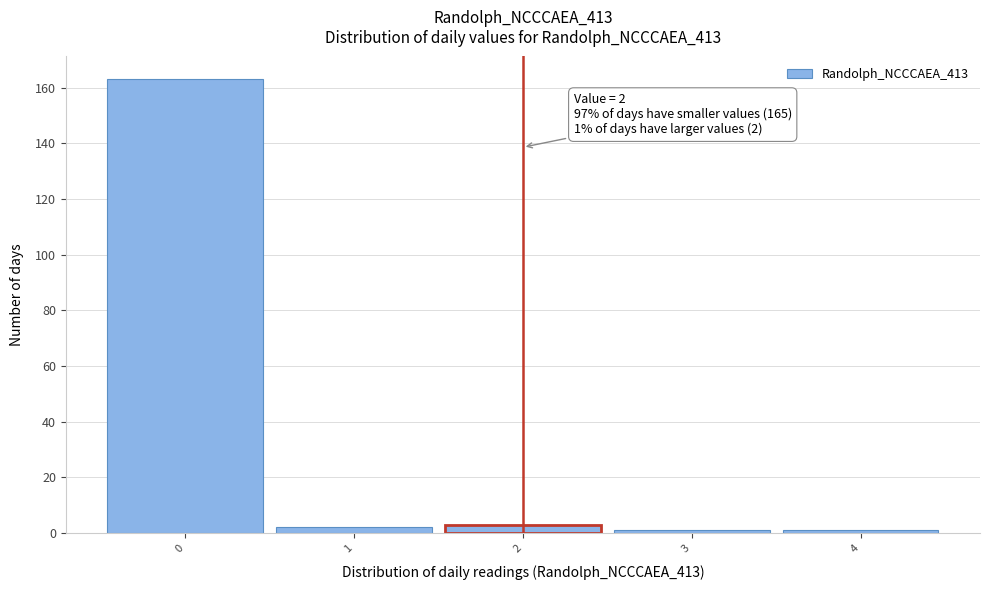

Over which range of the x-axis is the bar tallest?

-0.5 to 0.5